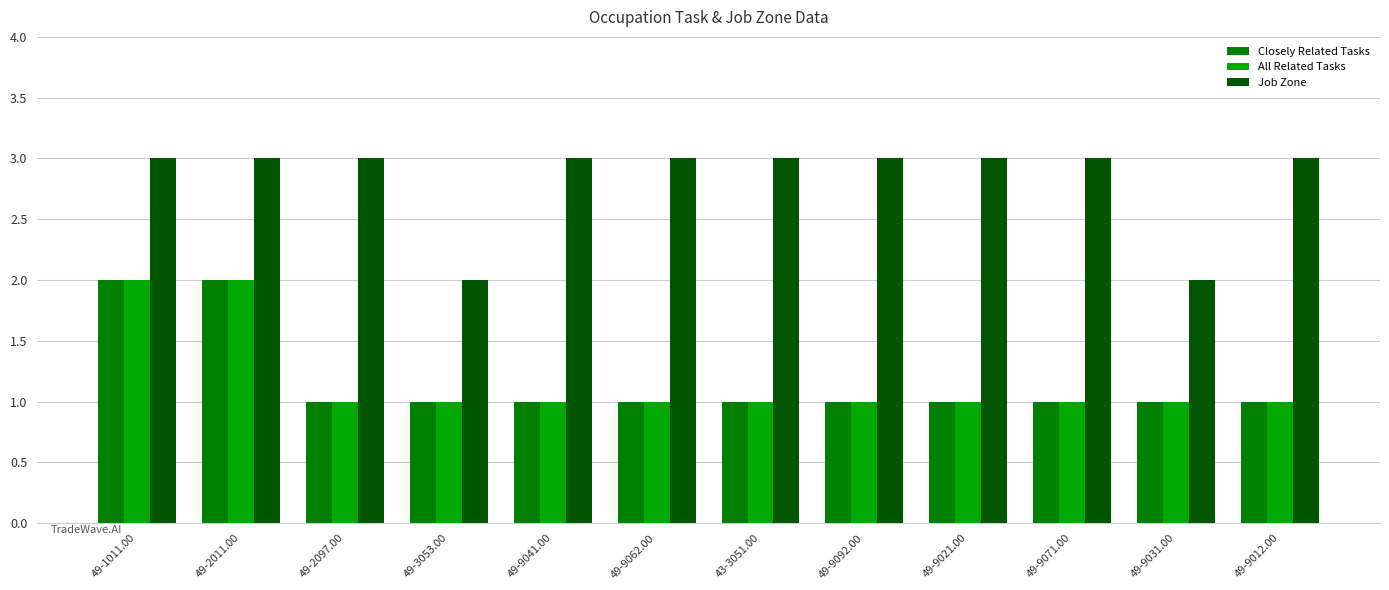

Is the value of All Related Tasks at 49-2011.00 greater than the value of Job Zone at 43-3051.00?

No